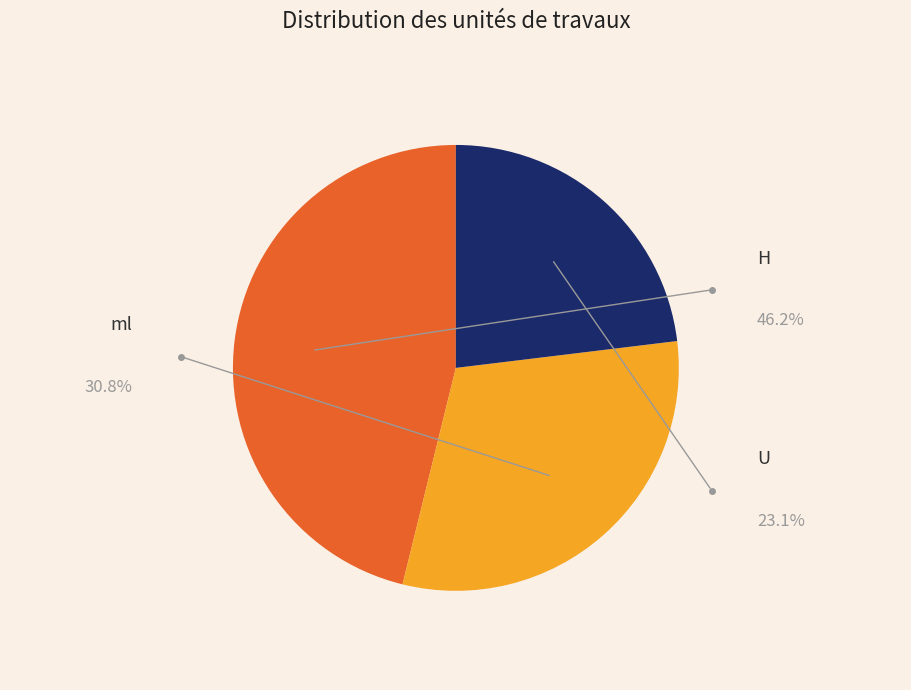

How many slices are in this pie chart?

3